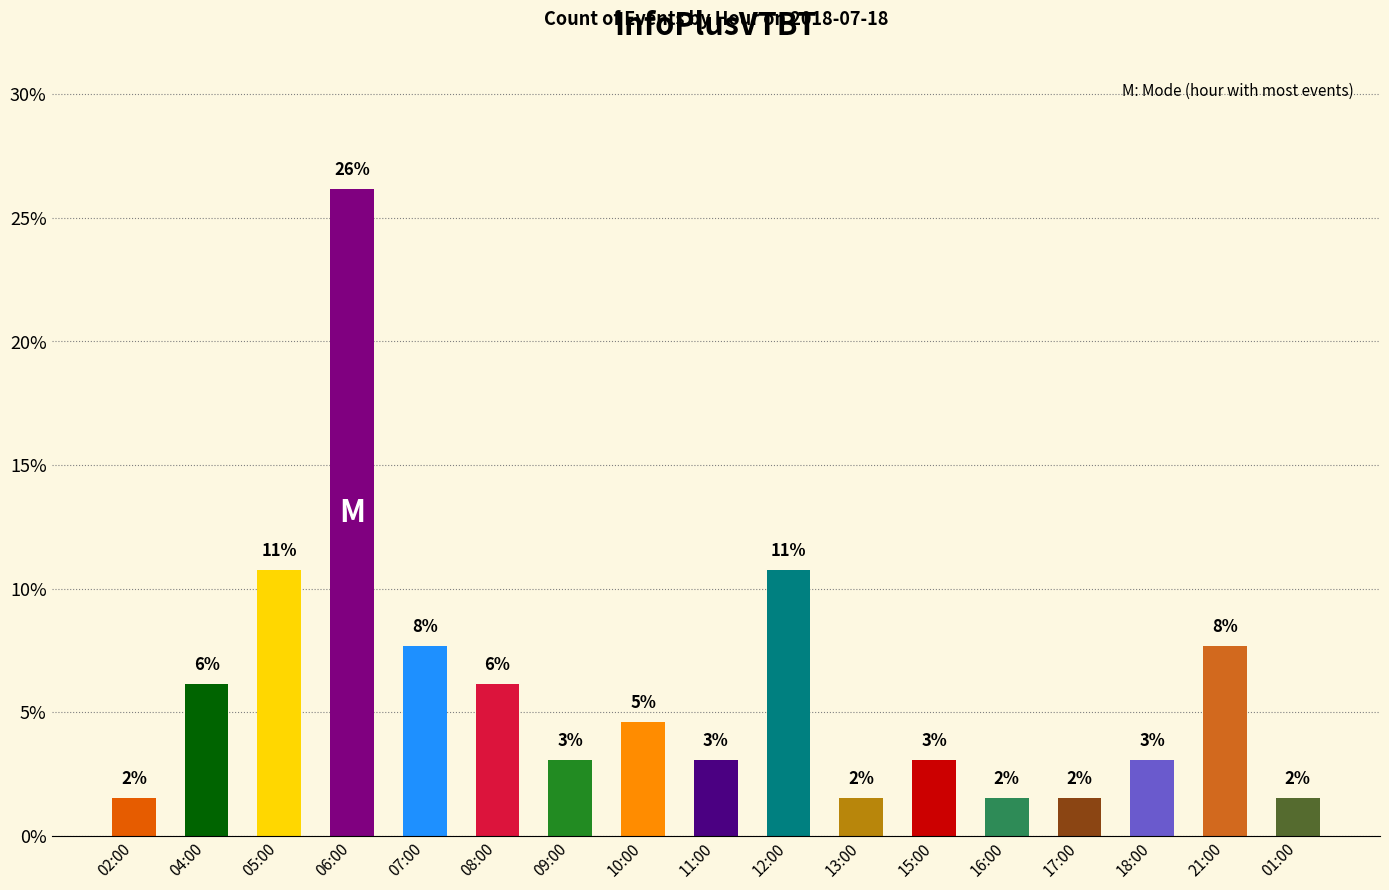

Rank the categories by value from highest to lowest.

06:00, 05:00, 12:00, 07:00, 21:00, 04:00, 08:00, 10:00, 09:00, 11:00, 15:00, 18:00, 02:00, 13:00, 16:00, 17:00, 01:00